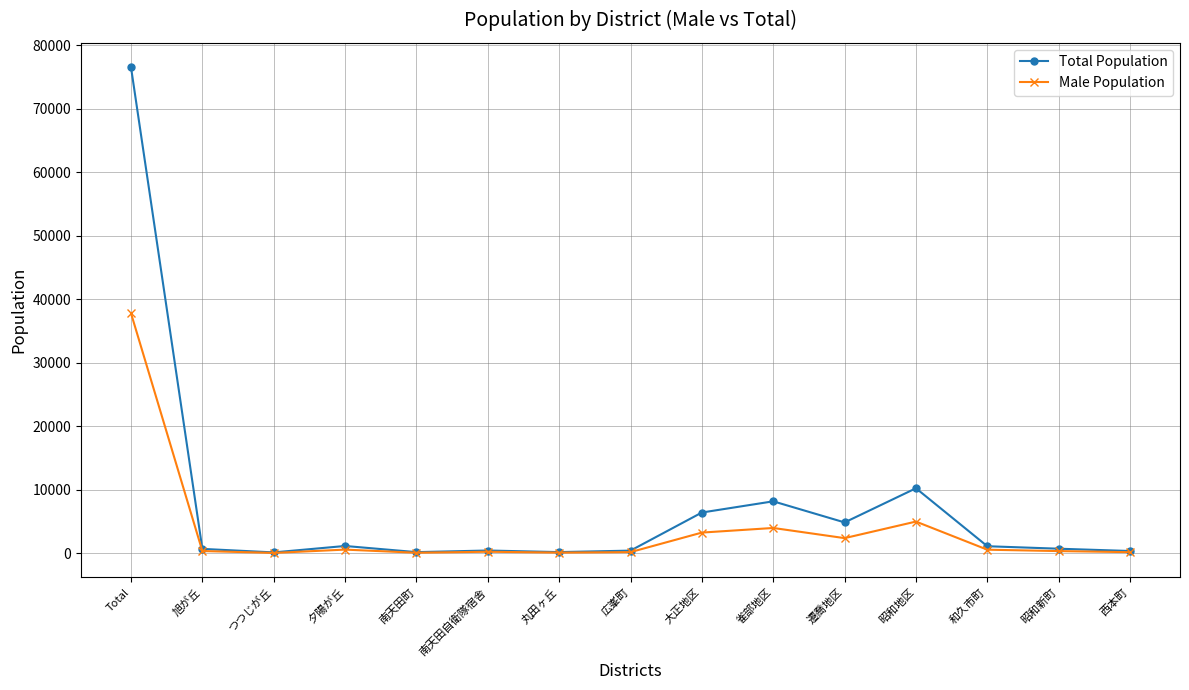

Count the number of categories in the chart.

15